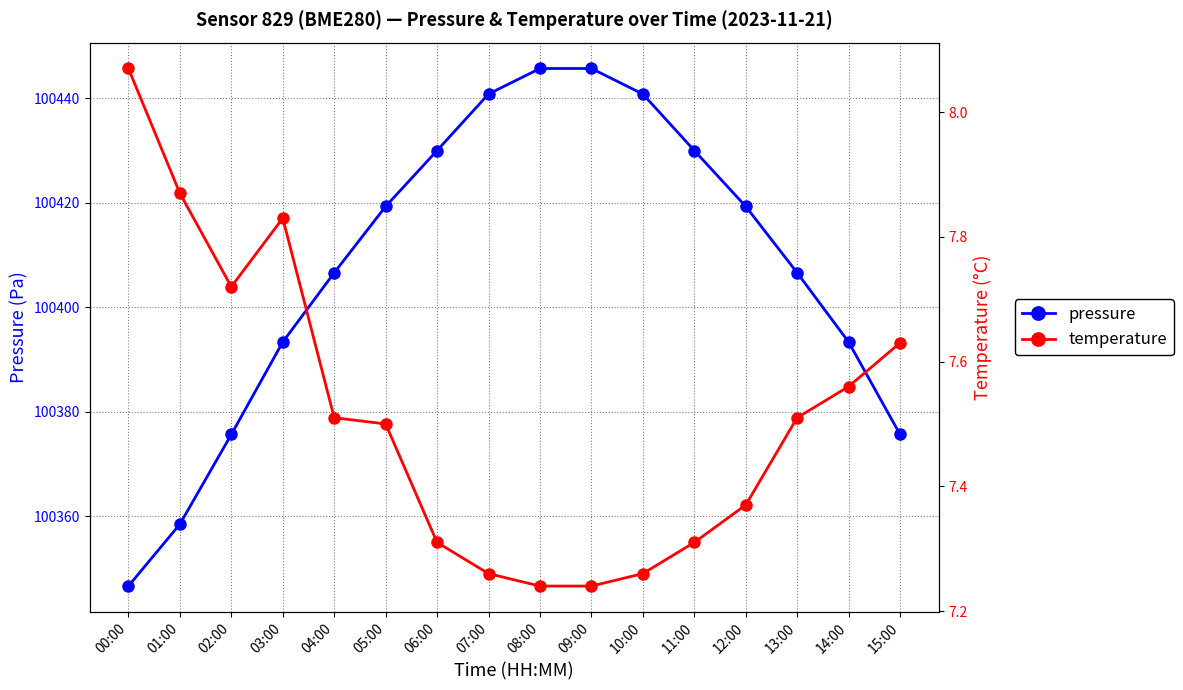

Reading left to right, what are all the values shown in this chart?

pressure: 100346.7	100358.5	100375.7	100393.3	100406.6	100419.3	100430.0	100440.8	100445.7	100445.7	100440.8	100430.0	100419.3	100406.6	100393.3	100375.7
temperature: 8.1	7.9	7.7	7.8	7.5	7.5	7.3	7.3	7.2	7.2	7.3	7.3	7.4	7.5	7.6	7.6